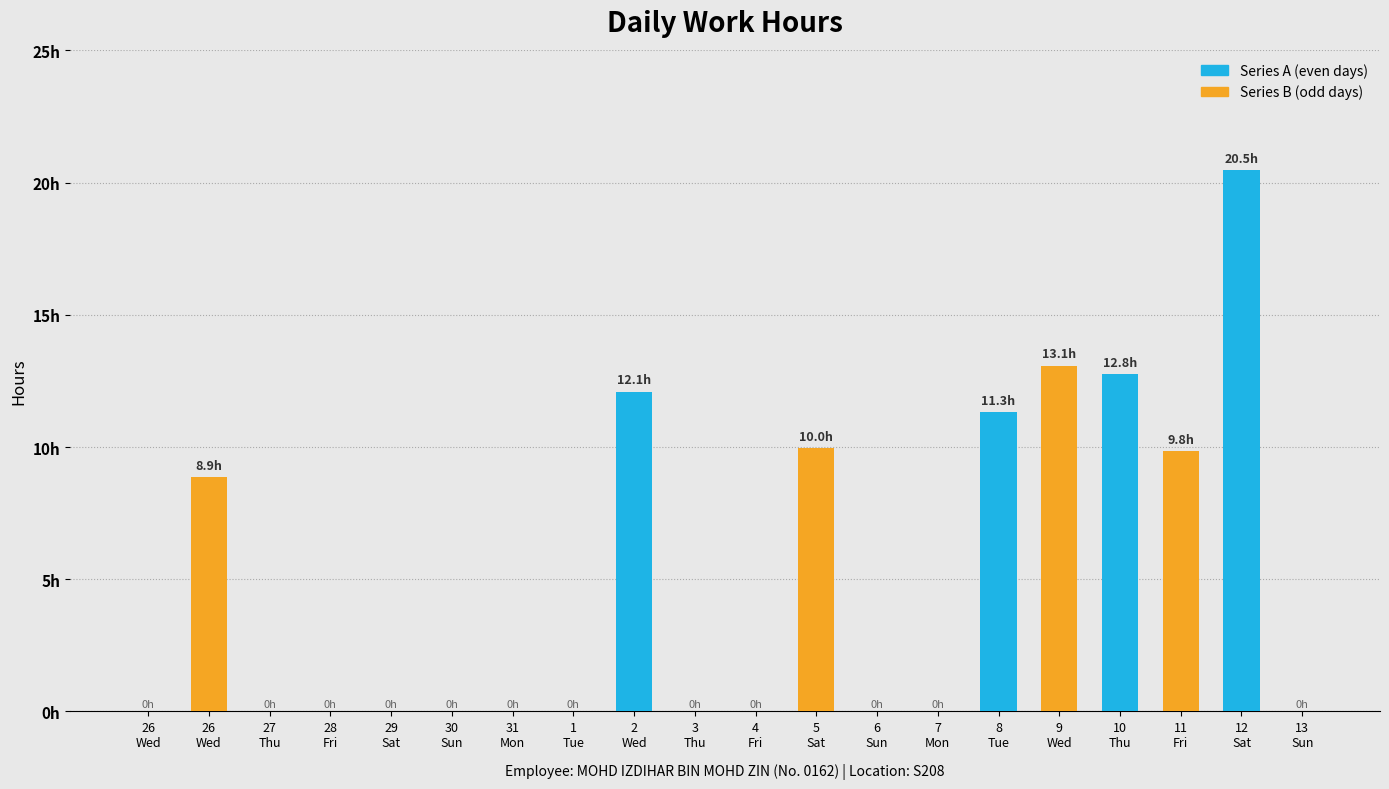

True or false: Series B has a value of 0.0 at 2
Wed.

True